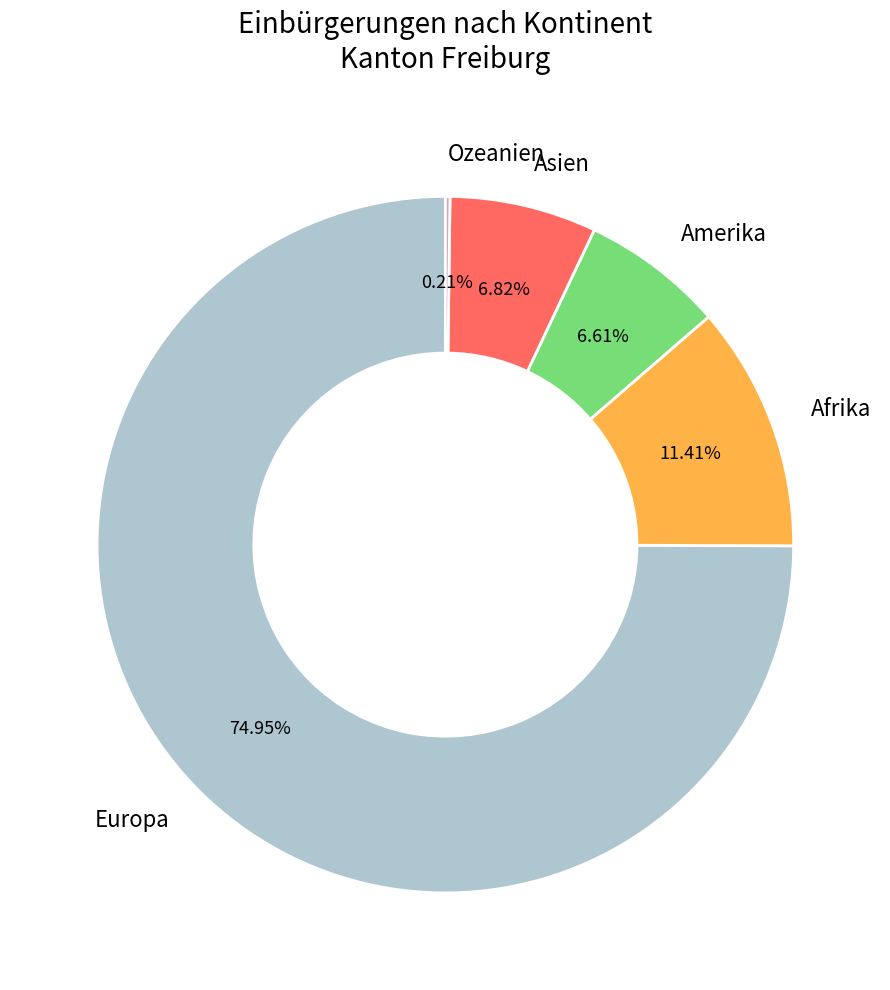

Is there any slice that represents more than half of the pie?

Yes